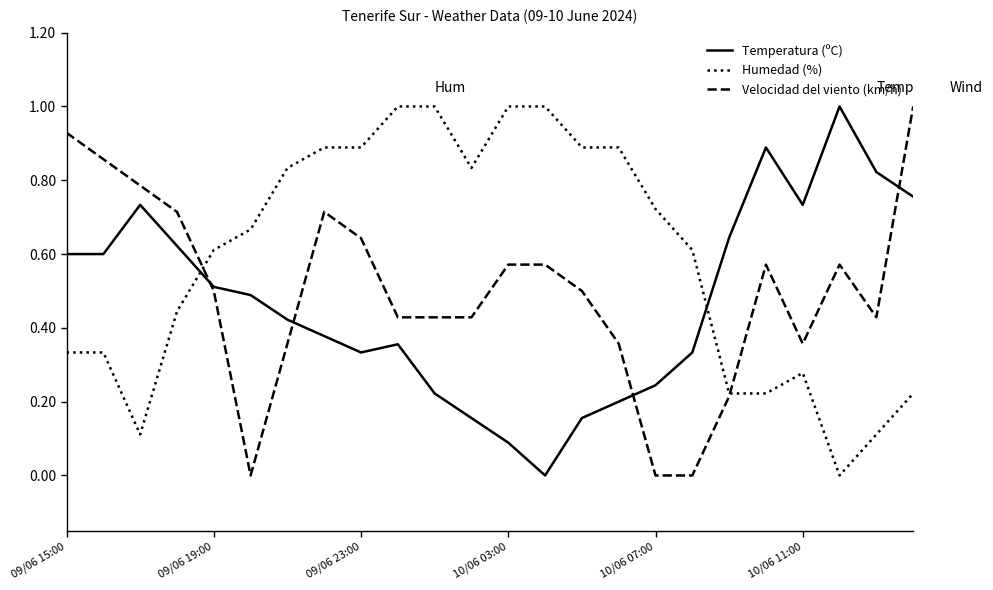

What is the maximum value shown in the chart?

1.0